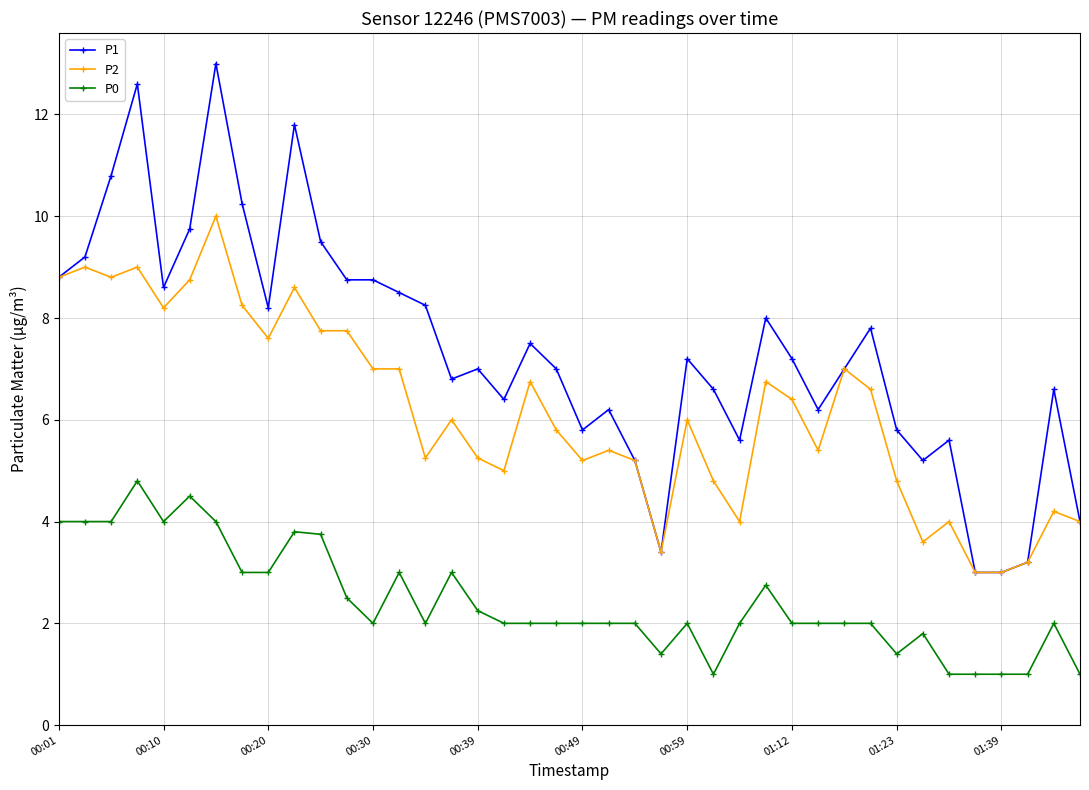

List the series in order of their peak value, lowest first.

P0, P2, P1